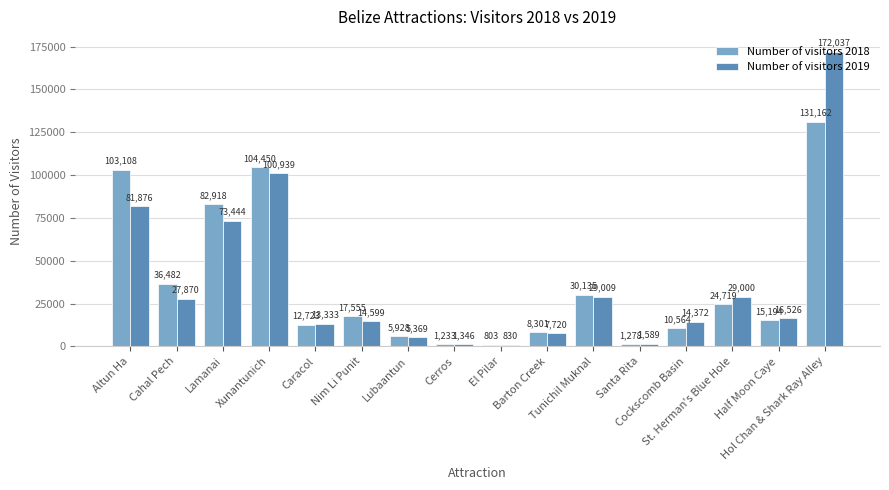

What is the label of the 7th bar from the right?

Barton Creek